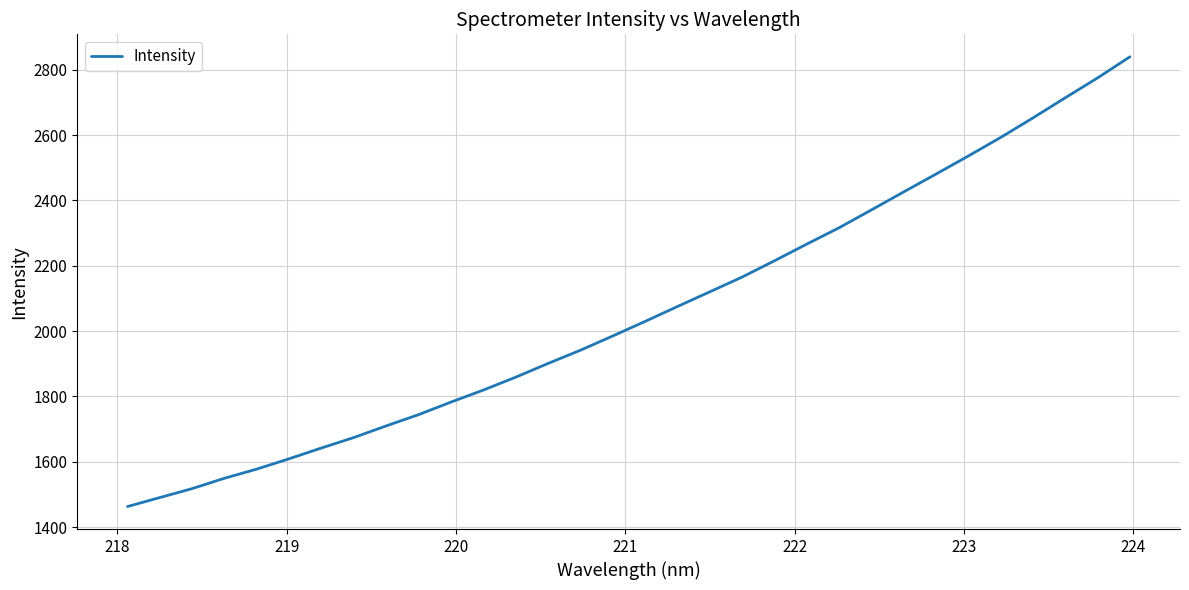

What is the maximum value shown in the chart?

2839.6